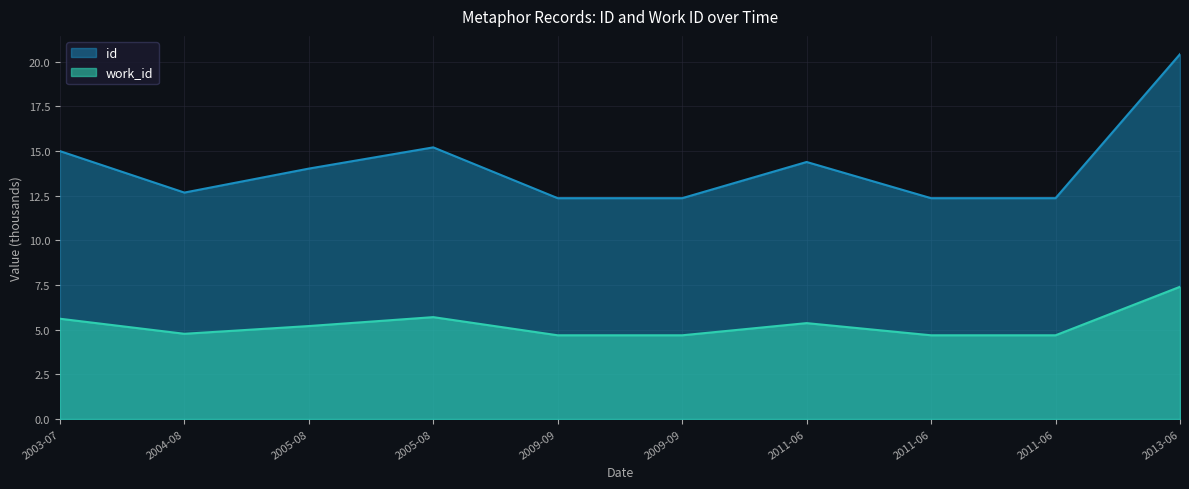

Where is the first local maximum for id?

2005-08